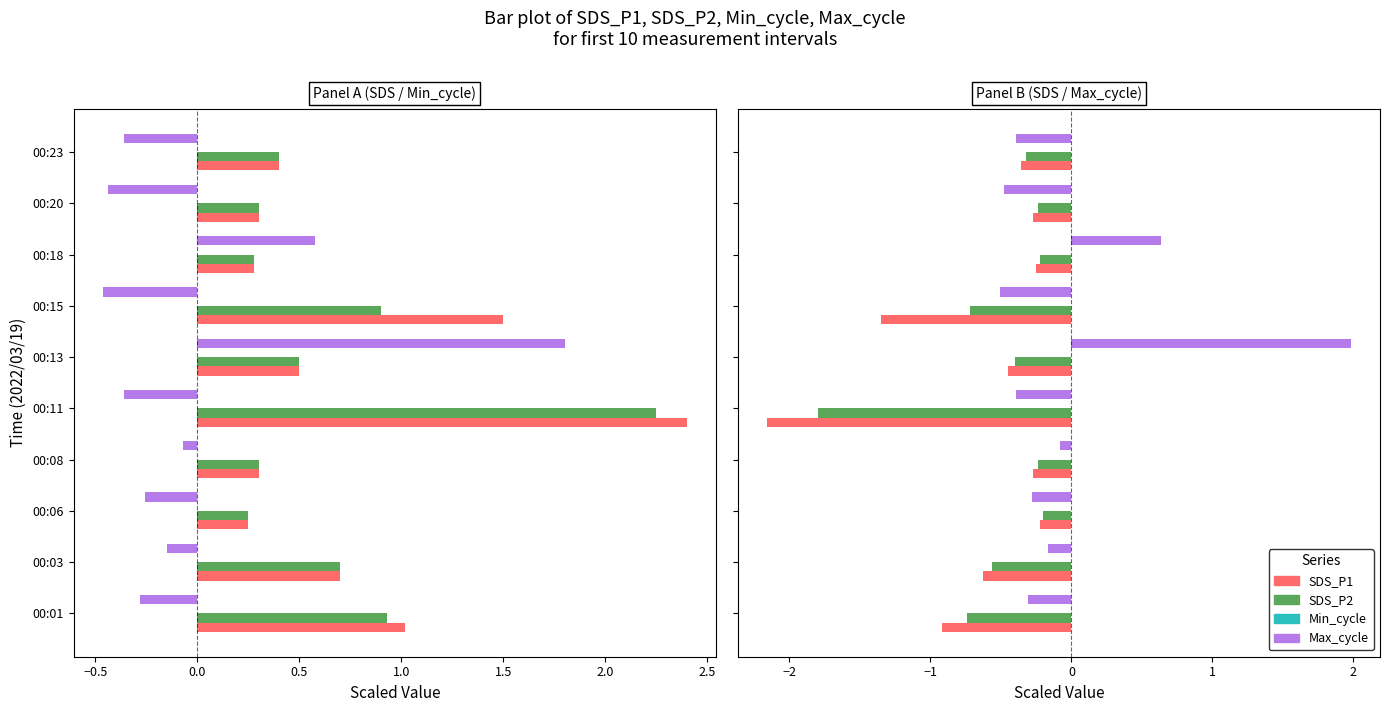

Which series has the largest range (max minus min)?

Max_cycle